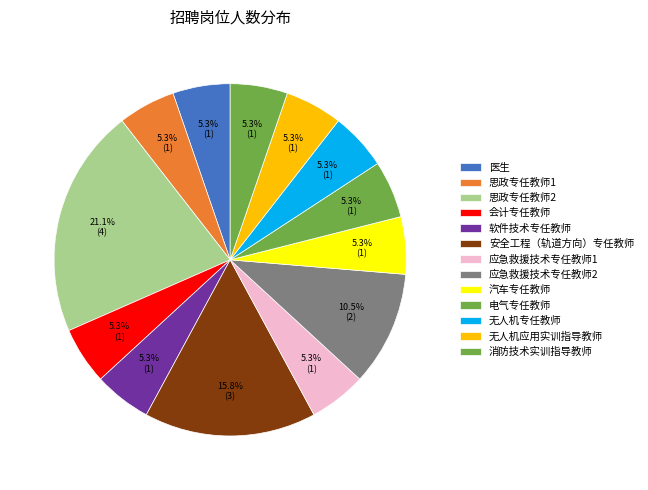

Do 思政专任教师1 and 无人机应用实训指导教师 together represent more than half of the pie?

No